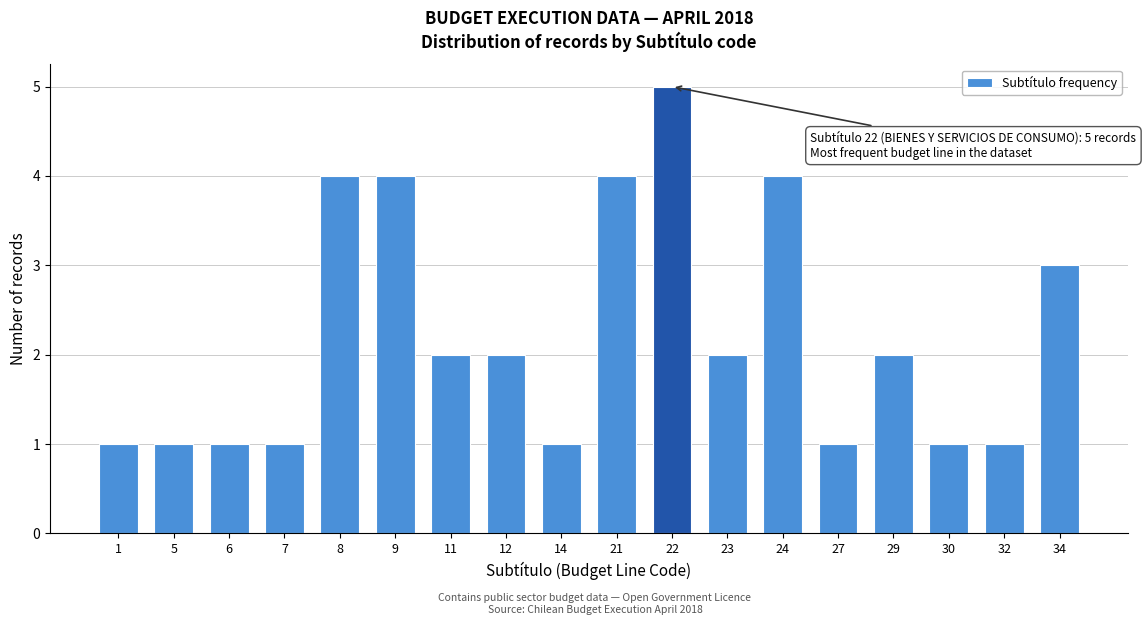

Reading left to right, list all the values displayed in this chart.

1=1	5=1	6=1	7=1	8=4	9=4	11=2	12=2	14=1	21=4	22=5	23=2	24=4	27=1	29=2	30=1	32=1	34=3